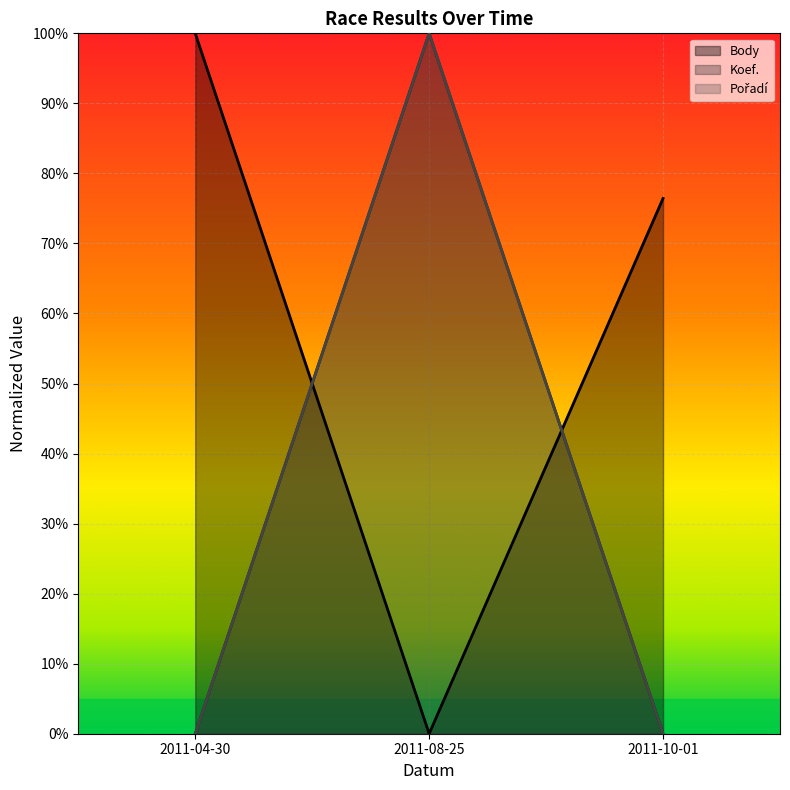

Which series changed the most between 2011-08-25 and 2011-10-01?

Koef.